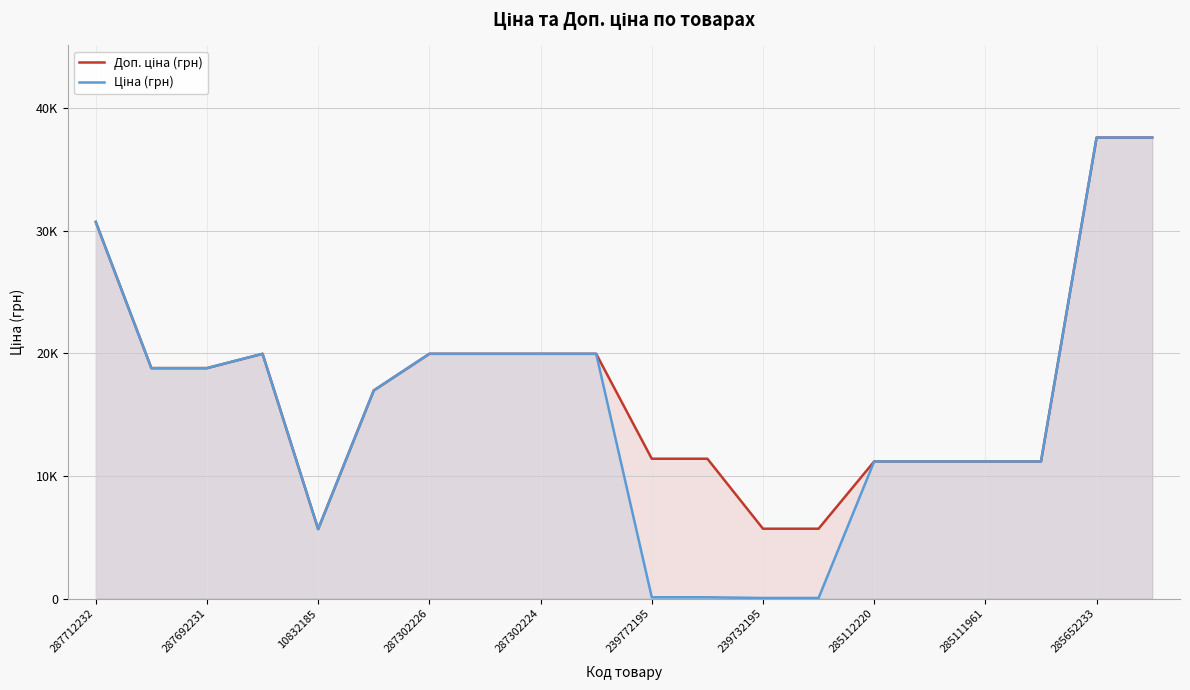

What is the minimum value shown in the chart?

57.0